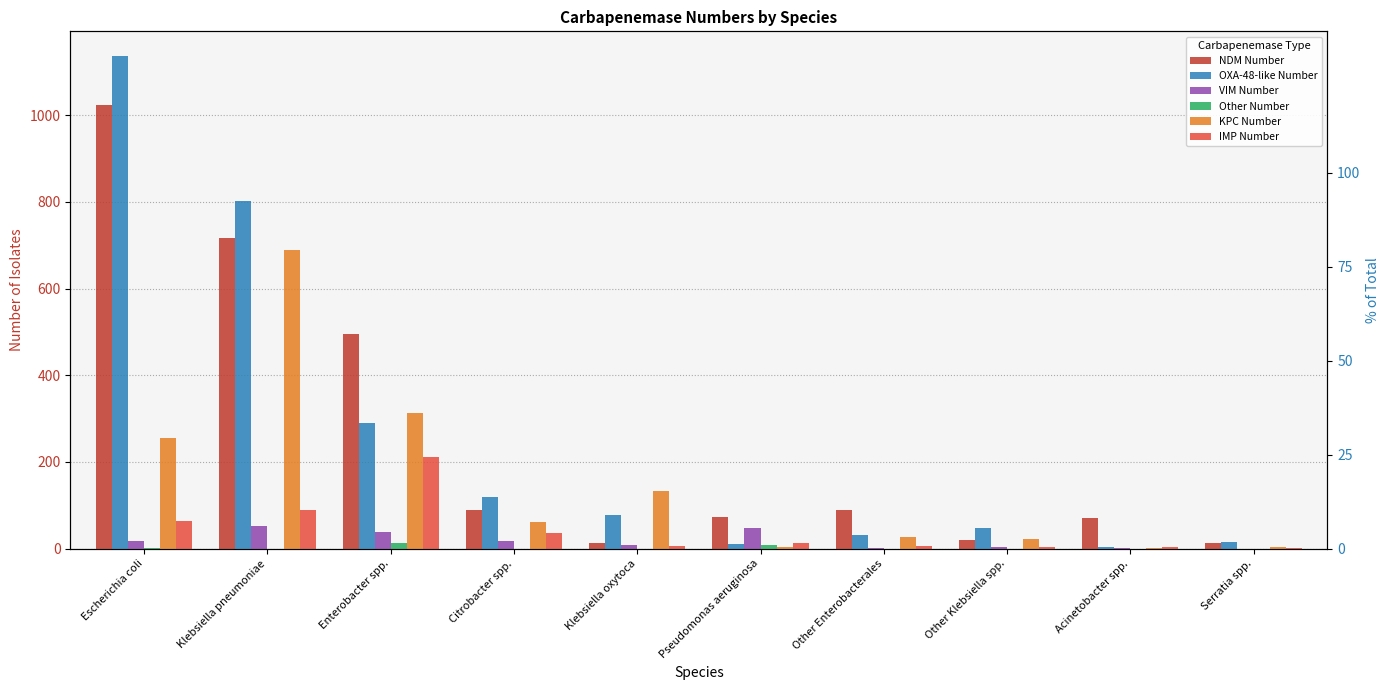

What is the highest value of the Other Number series?

12